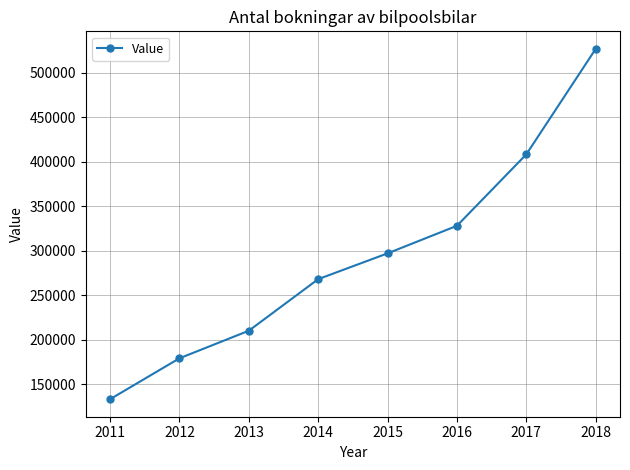

What is the greatest value displayed?

526959